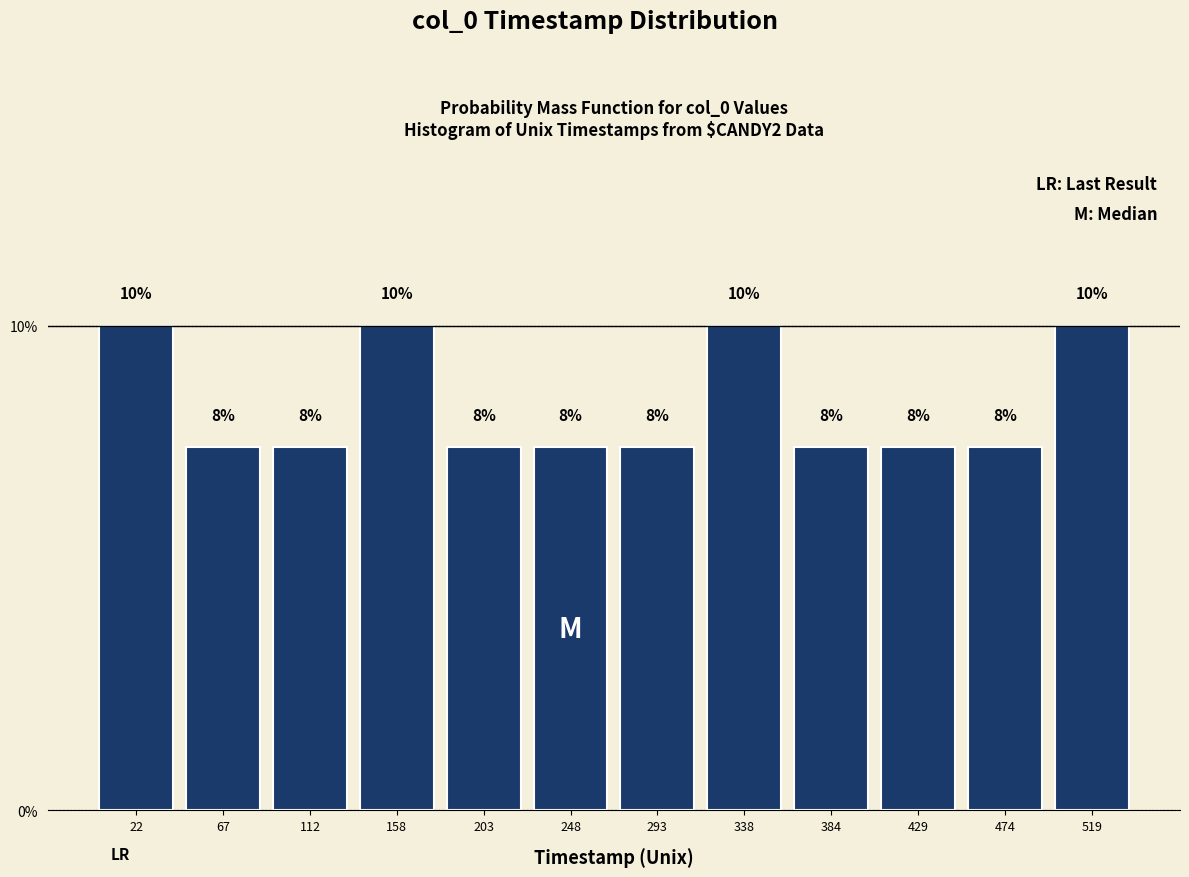

Does the chart contain any negative values?

No